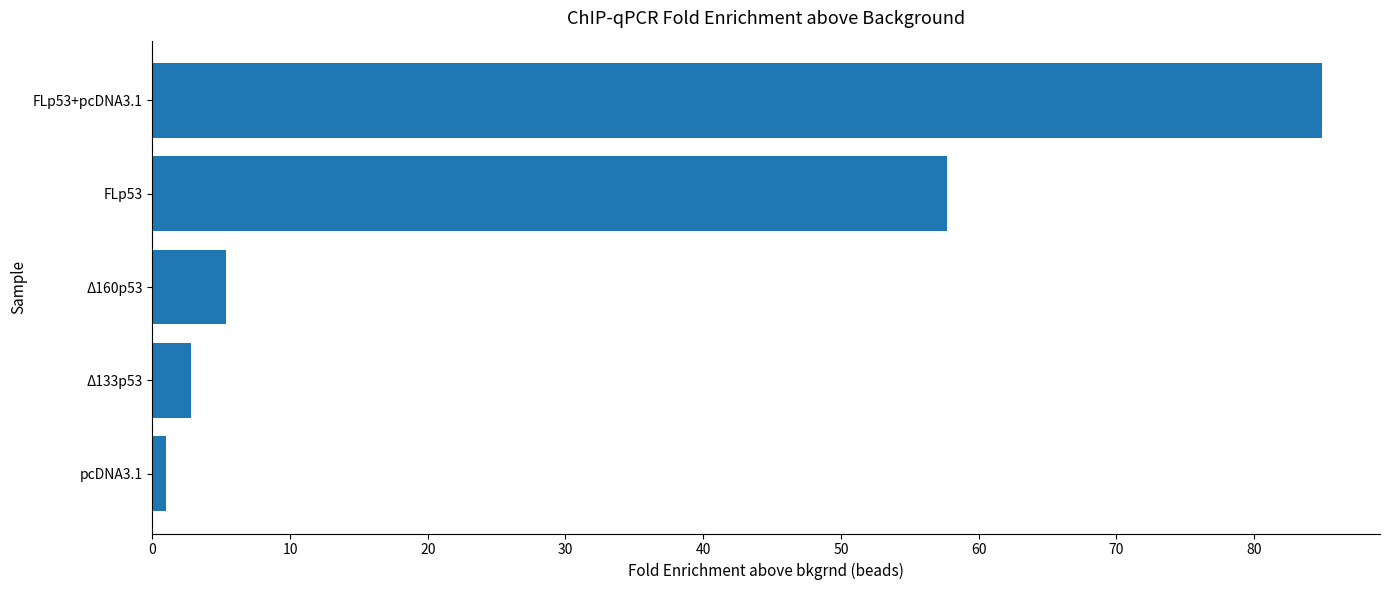

What is the greatest value displayed?

84.9